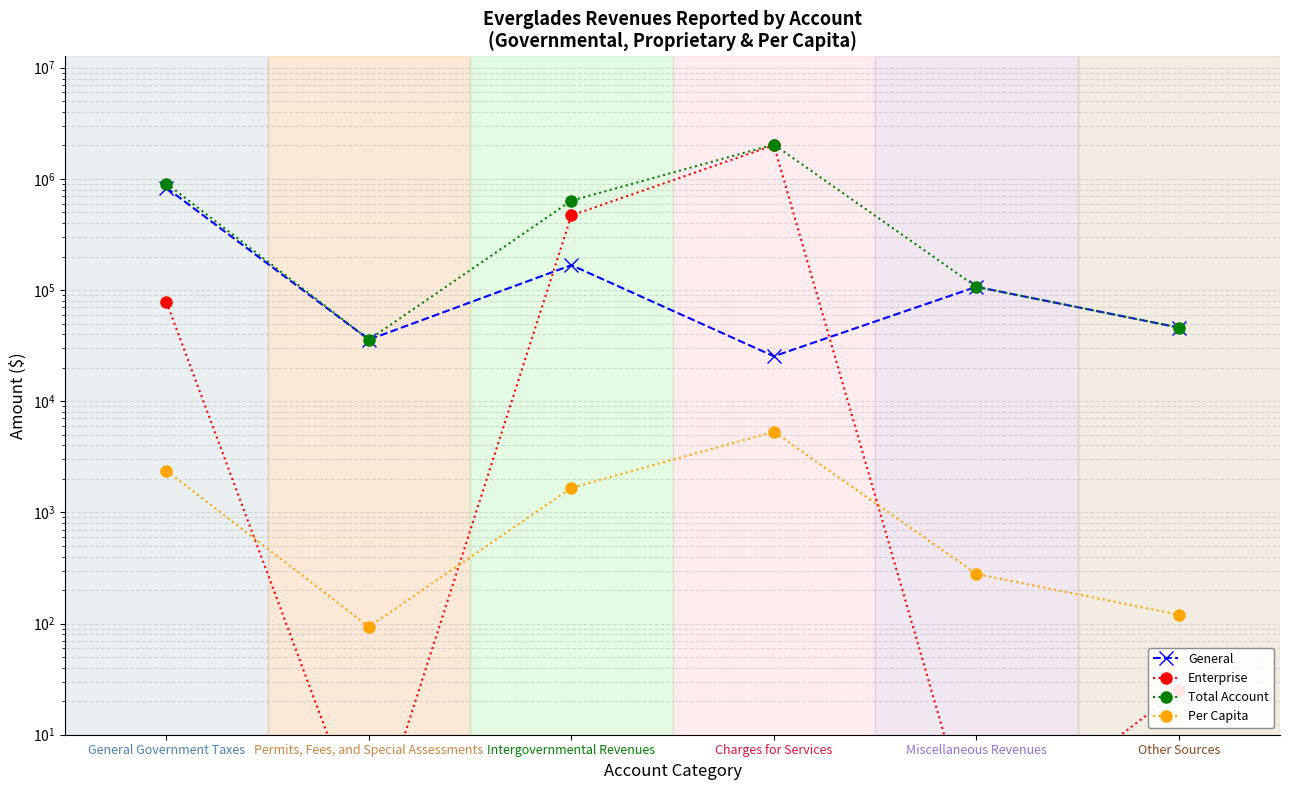

What is the spread (max minus min) of values at Other Sources?

46030.0